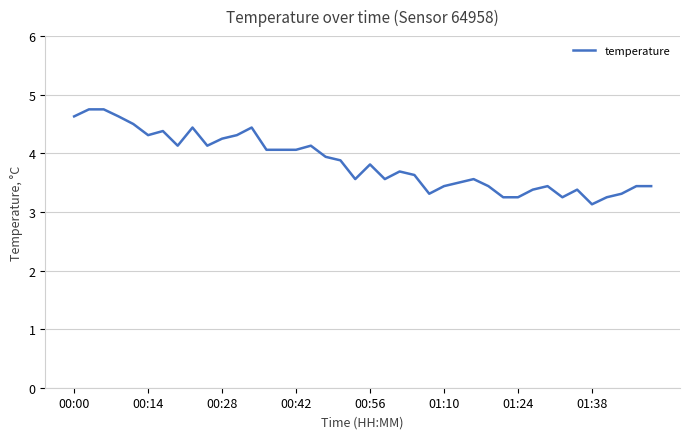

What is the greatest value displayed?

4.8